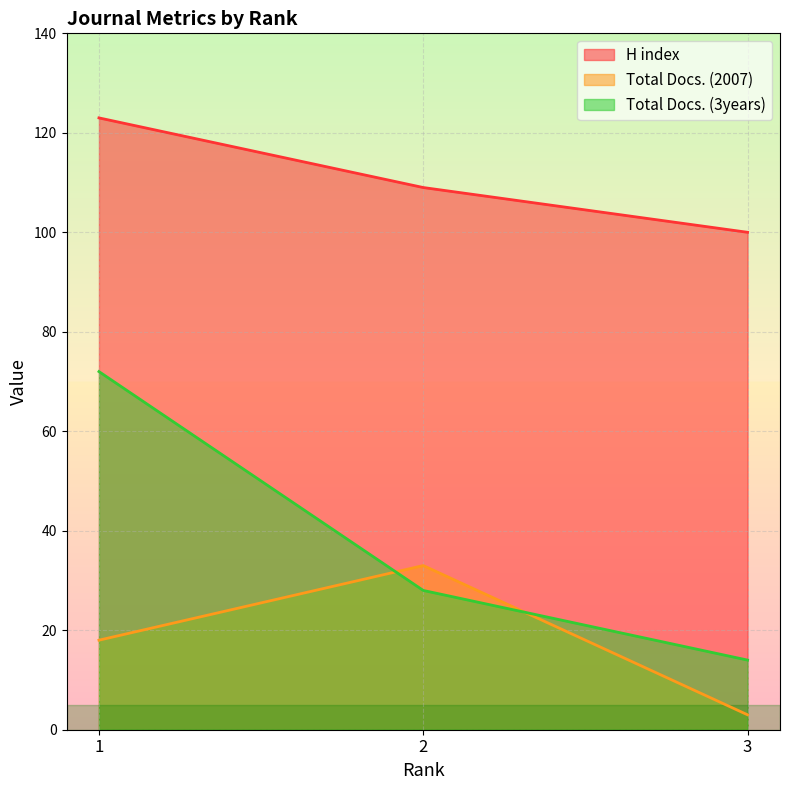

Between 2 and 3, which series saw the biggest shift?

Total Docs. (2007)